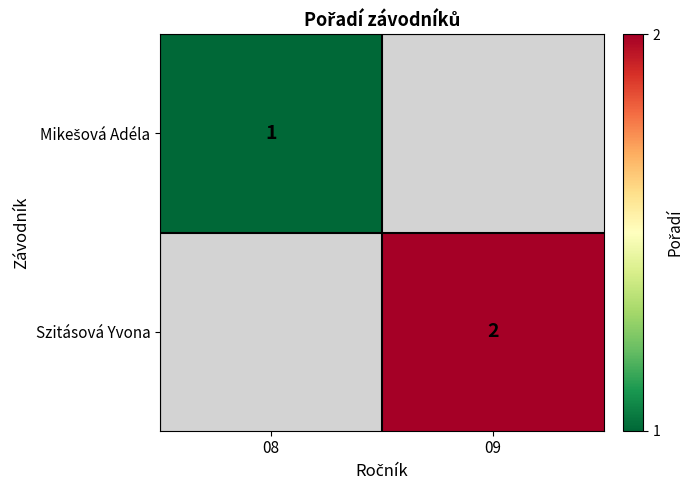

The Szitásová Yvona series shows 1 at 09. True or false?

False